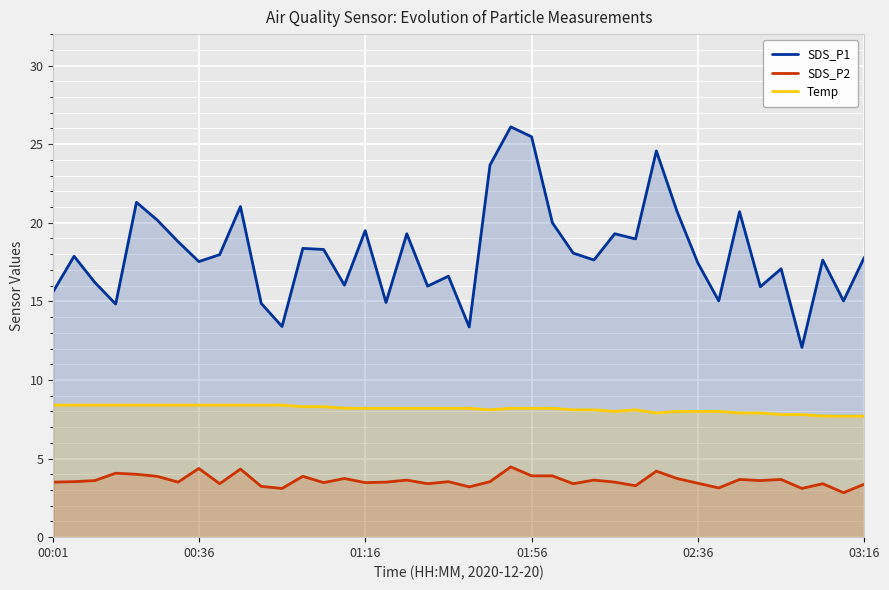

What is the value of the Temp point at the 4th from the left?

8.4